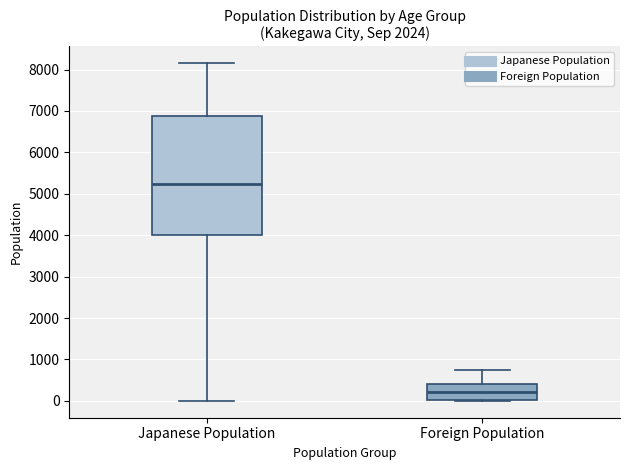

Reading left to right, read every box against the y-axis: the position of its median line, the range the box covers, and the ends of its whiskers. The values are not printed on the chart, so give them approximately, as read against the axis.

Japanese Population: median 5200, box 4000 to 6900, whiskers 0 to 8200
Foreign Population: median 200, box 0 to 400, whiskers 0 to 800